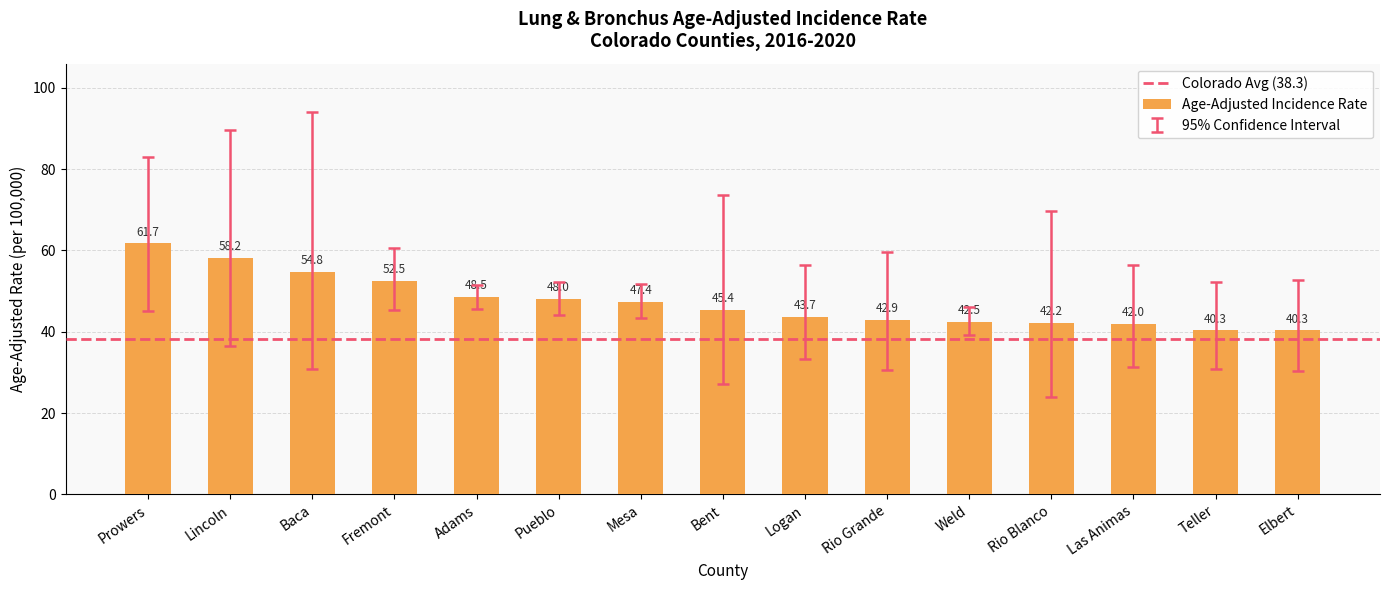

Approximately how many times larger is the value at Rio Blanco compared to Weld?

1.0